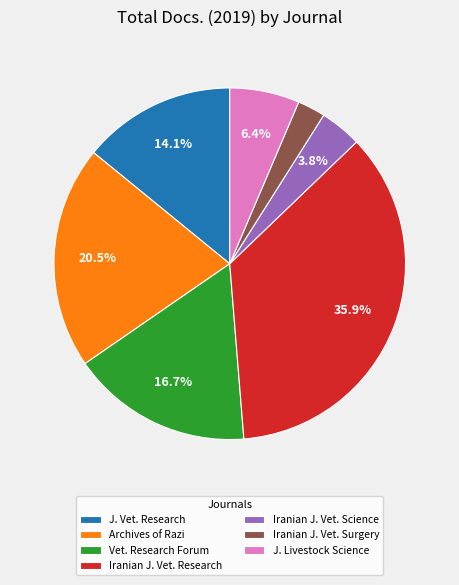

Is there any slice that represents more than half of the pie?

No